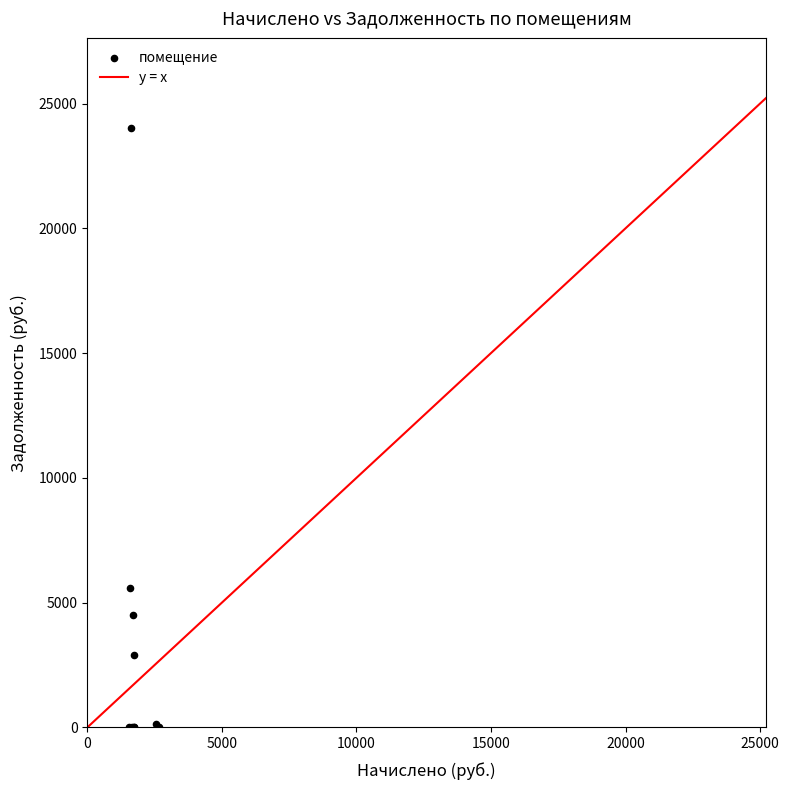

What Y value in the scatter plot is closest to 12013?

5577.2